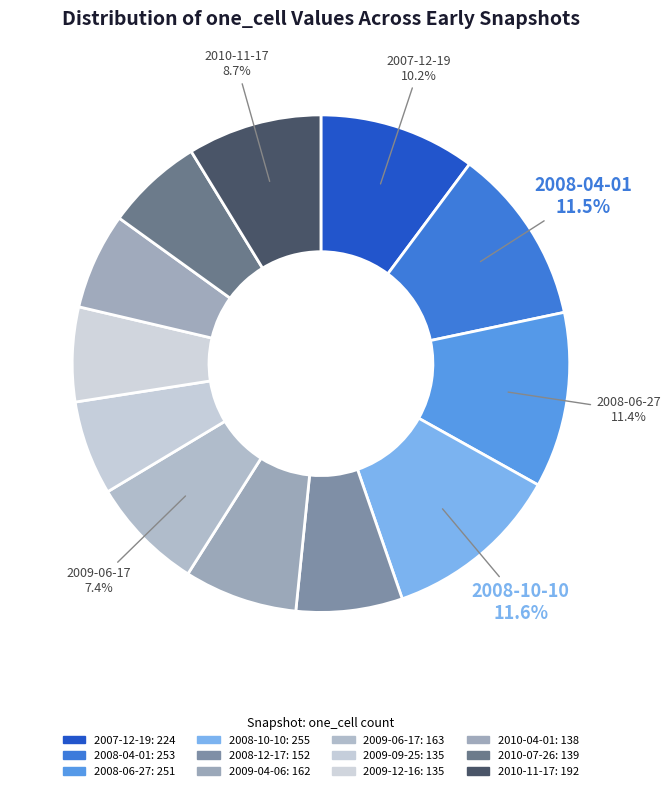

Rank the categories by value from lowest to highest.

2009-09-25, 2009-12-16, 2010-04-01, 2010-07-26, 2008-12-17, 2009-04-06, 2009-06-17, 2010-11-17, 2007-12-19, 2008-06-27, 2008-04-01, 2008-10-10